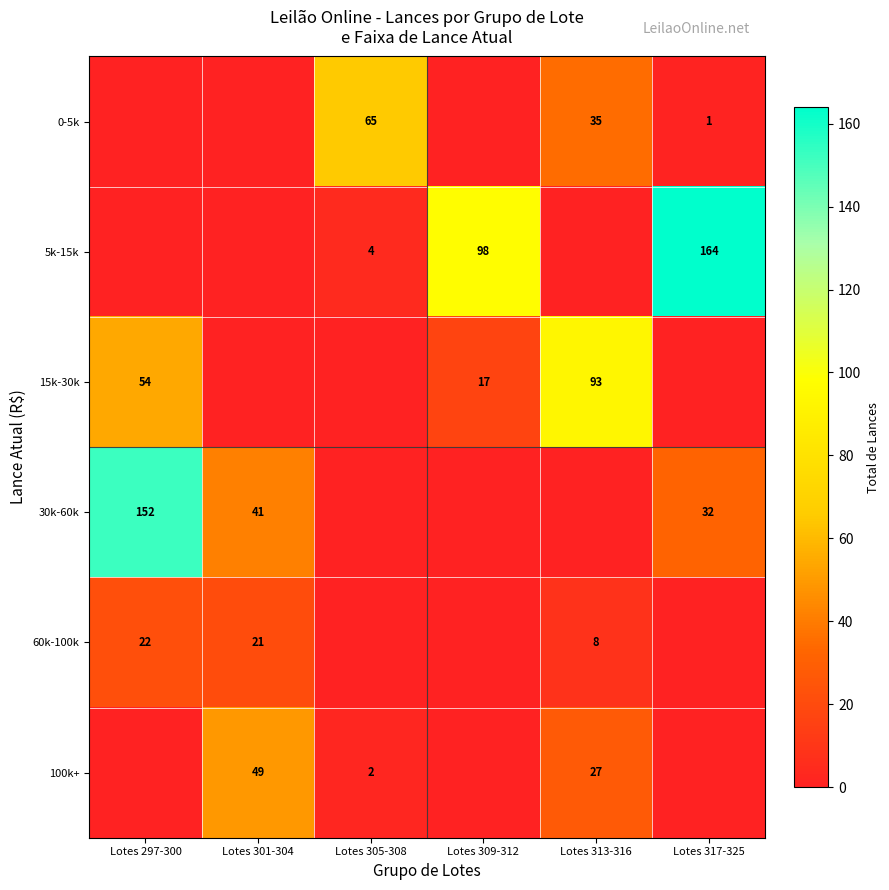

Is it true that 30k-60k equals 65 at Lotes 301-304?

False